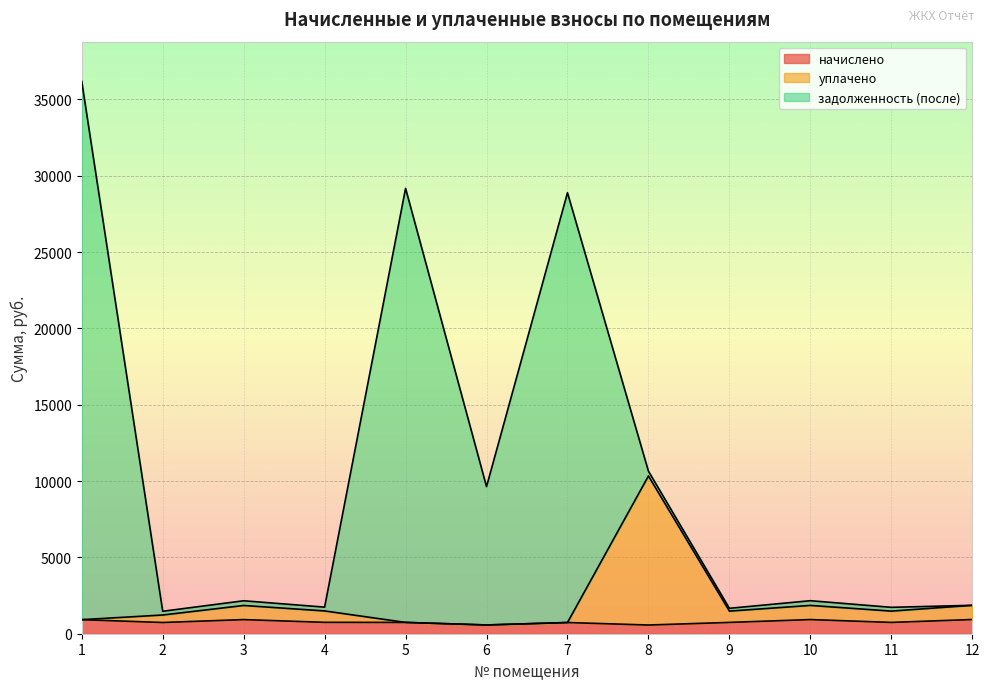

The начислено series shows 733.9 at 7. True or false?

True